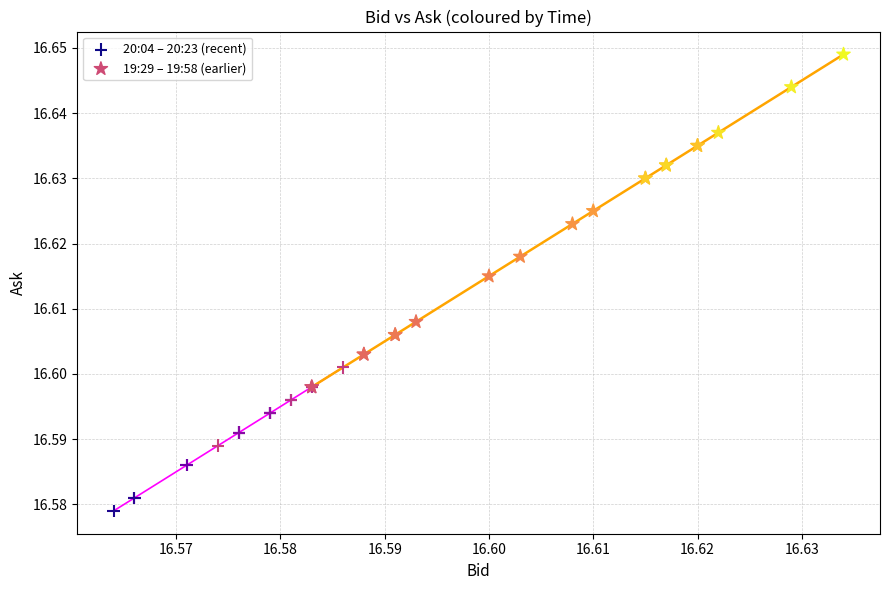

Which series has the widest spread of Y values?

19:29 – 19:58 (earlier)